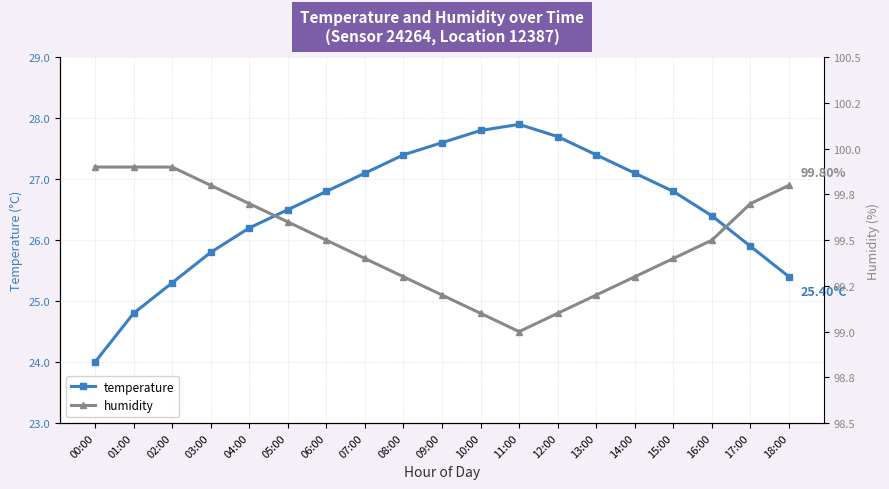

True or false: humidity and temperature intersect in this chart.

False